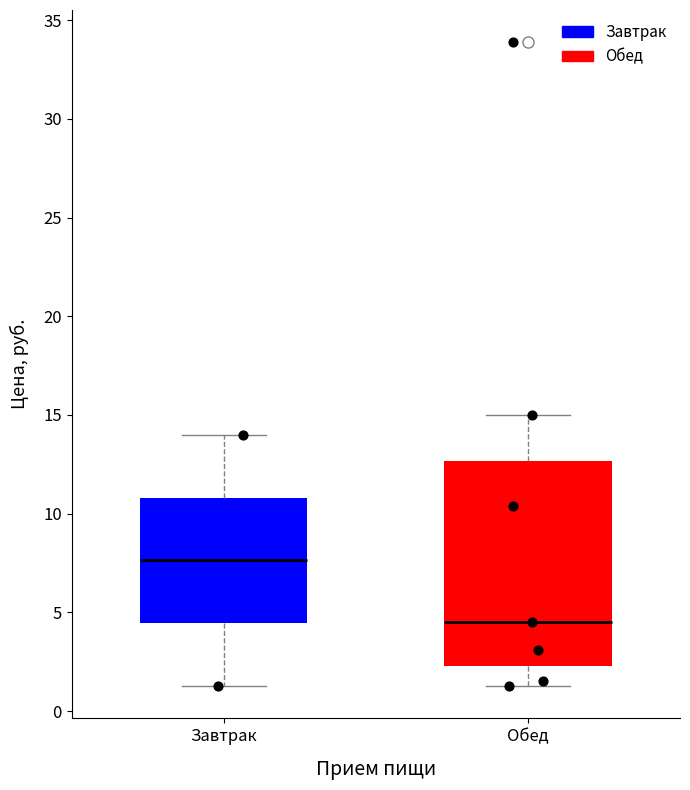

Where is the lower edge of the box for Завтрак on the y-axis? The values are not printed on the chart, so give them approximately, as read against the axis.

4.5